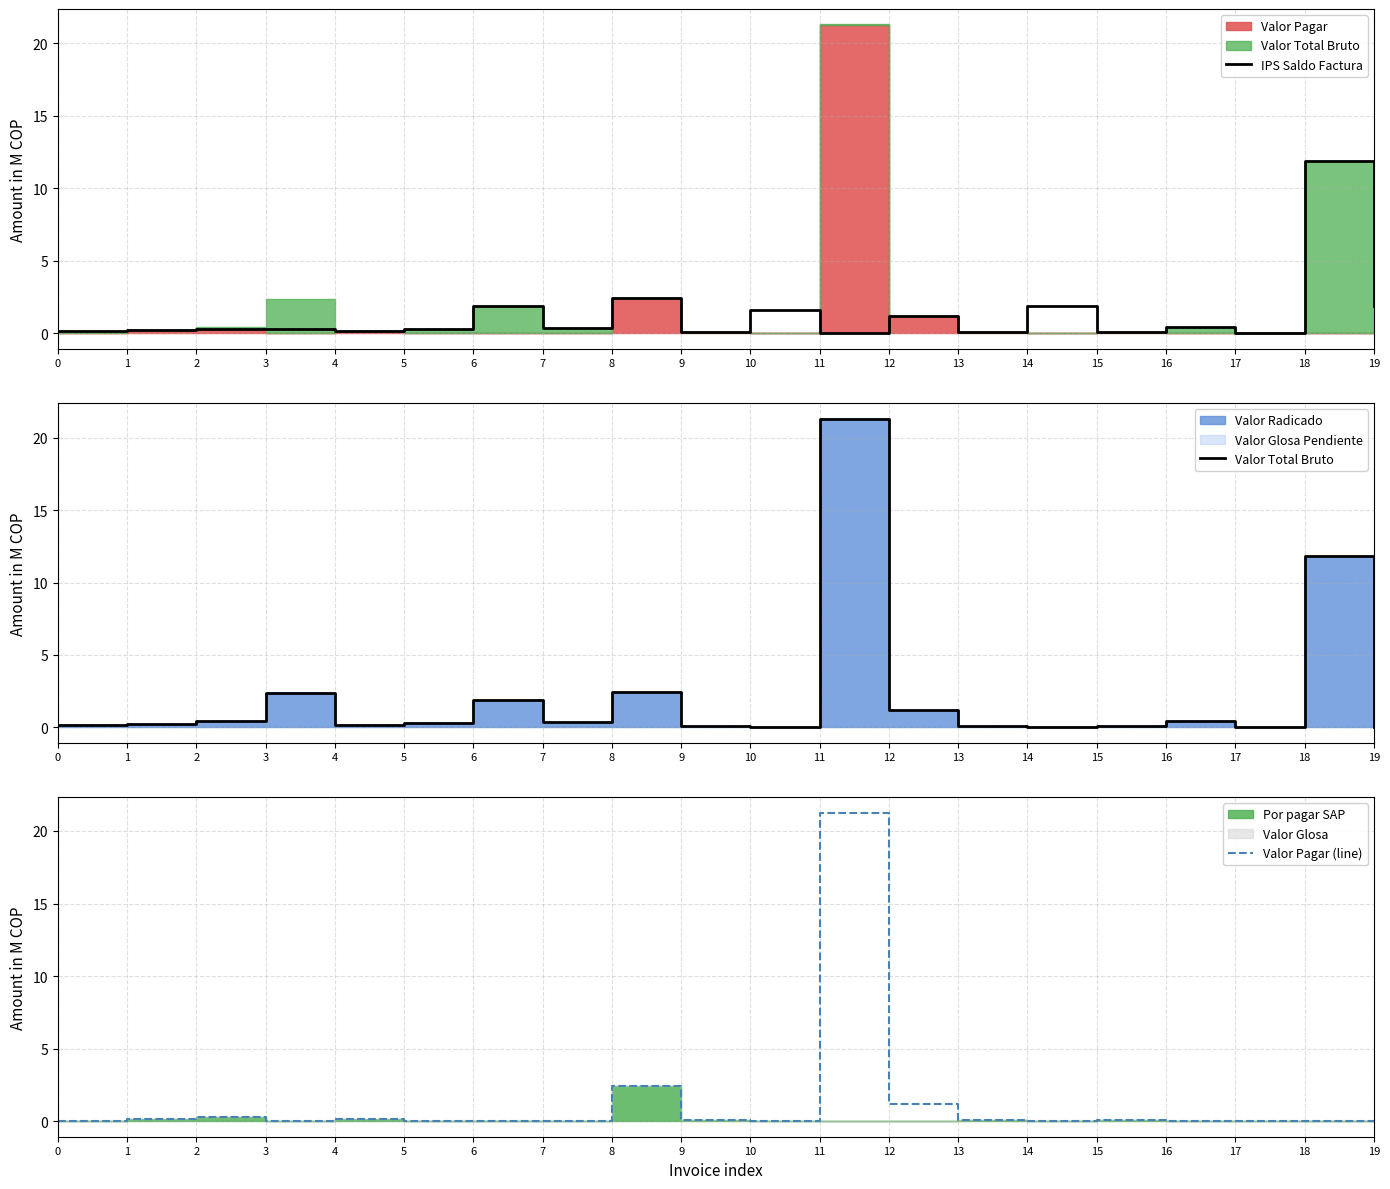

What is the difference between the maximum and second lowest values in the IPS Saldo Factura series?

11.8